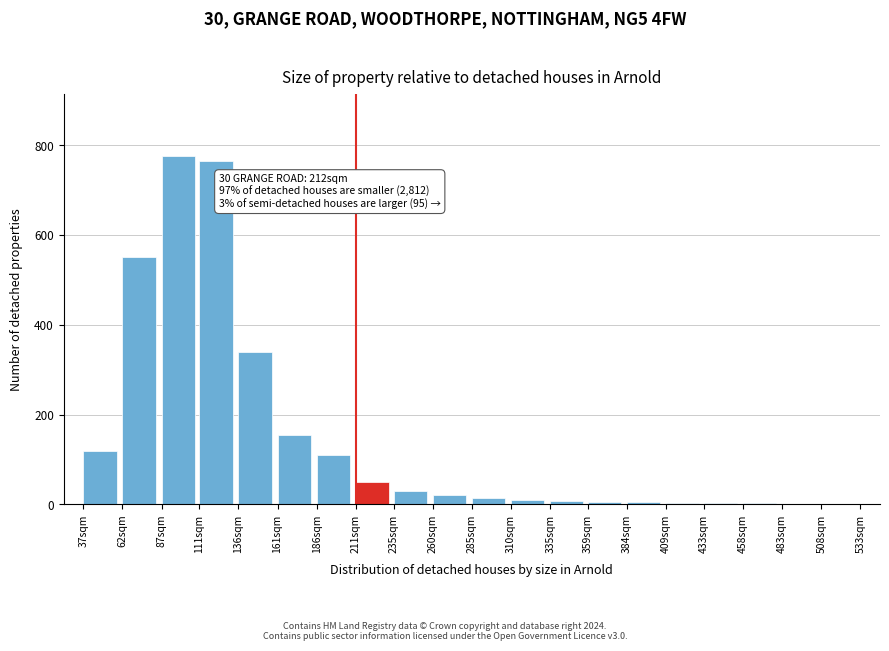

At which label is the value closest to 388?

136sqm